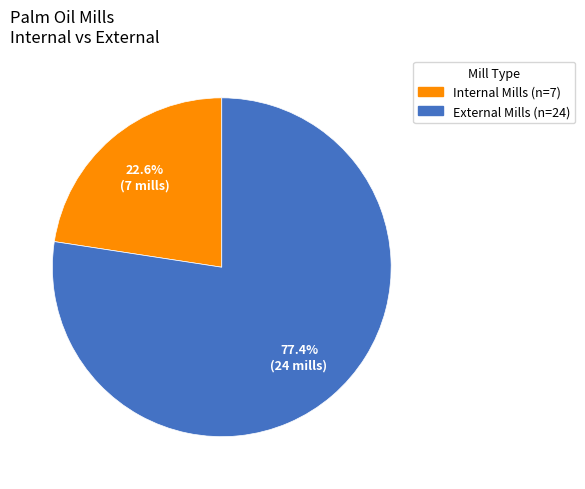

What is the largest slice in the pie chart?

External Mills